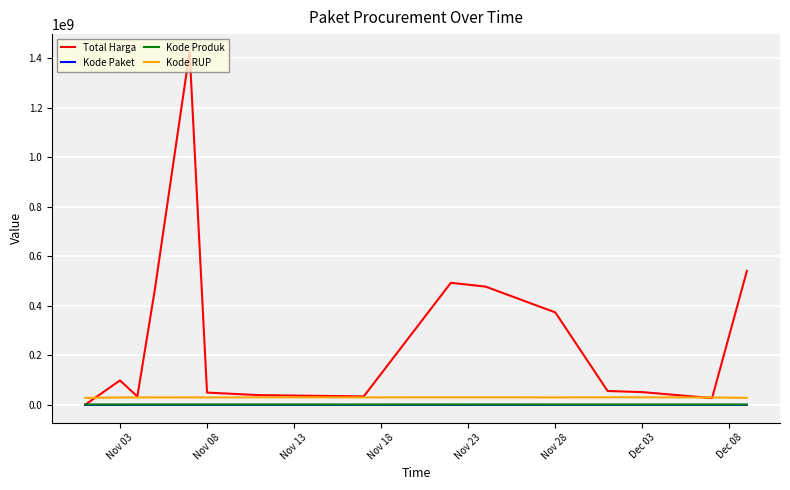

What is the maximum value shown in the chart?

1425867900